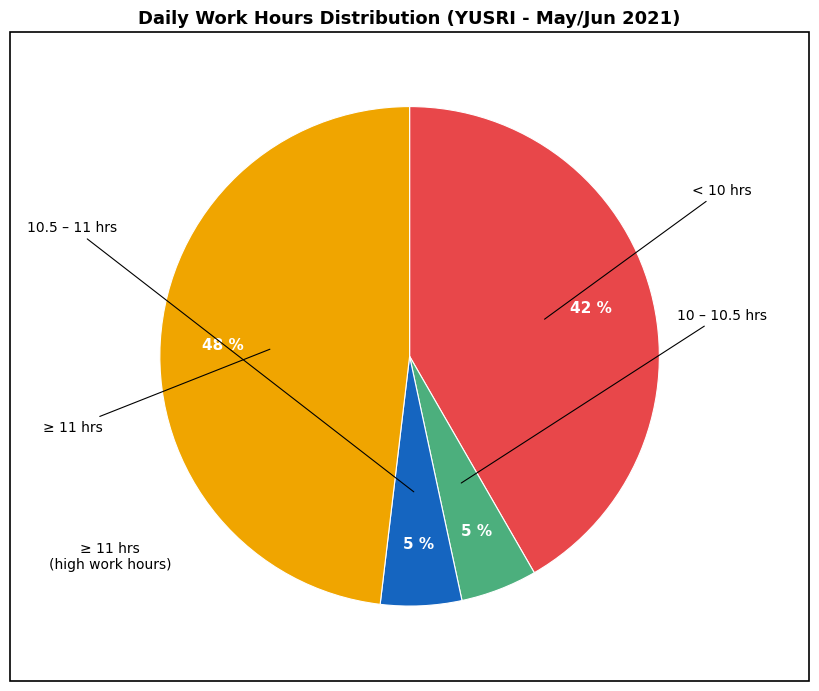

To the nearest percent, what is the average slice percentage?

25%